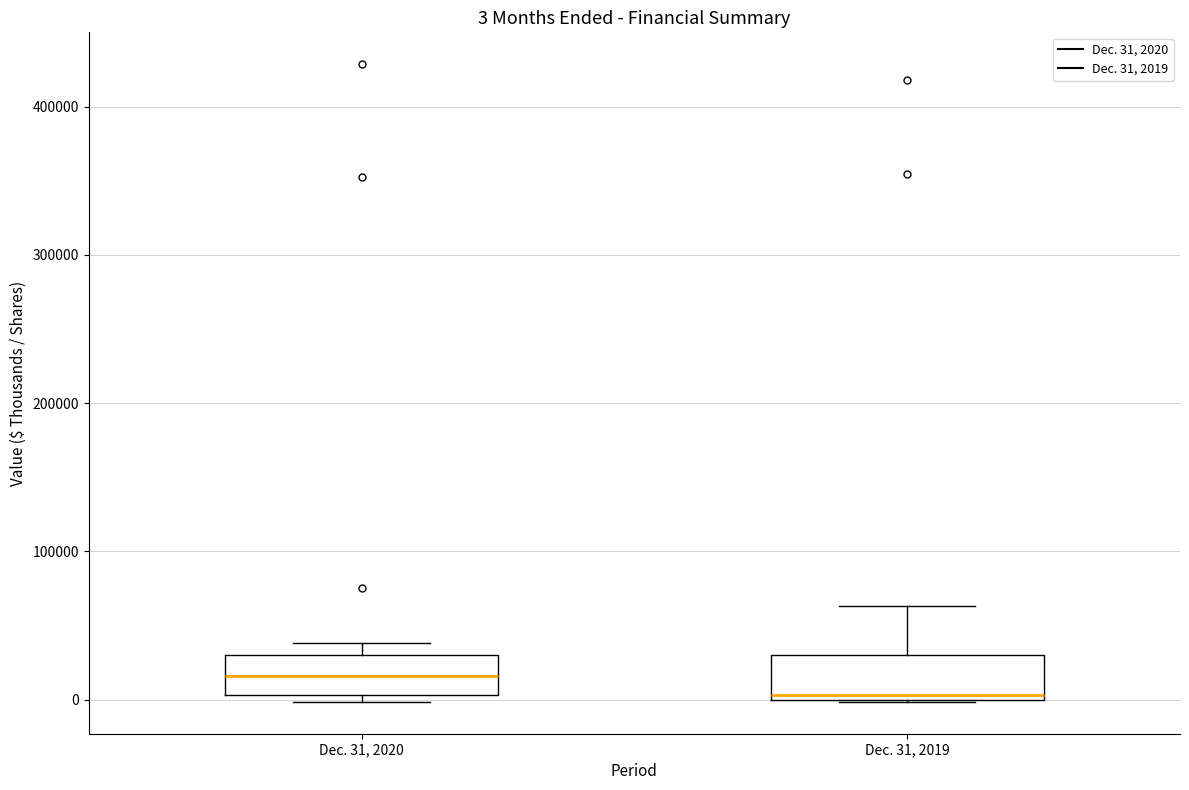

Which box has the lowest median line?

Dec. 31, 2019